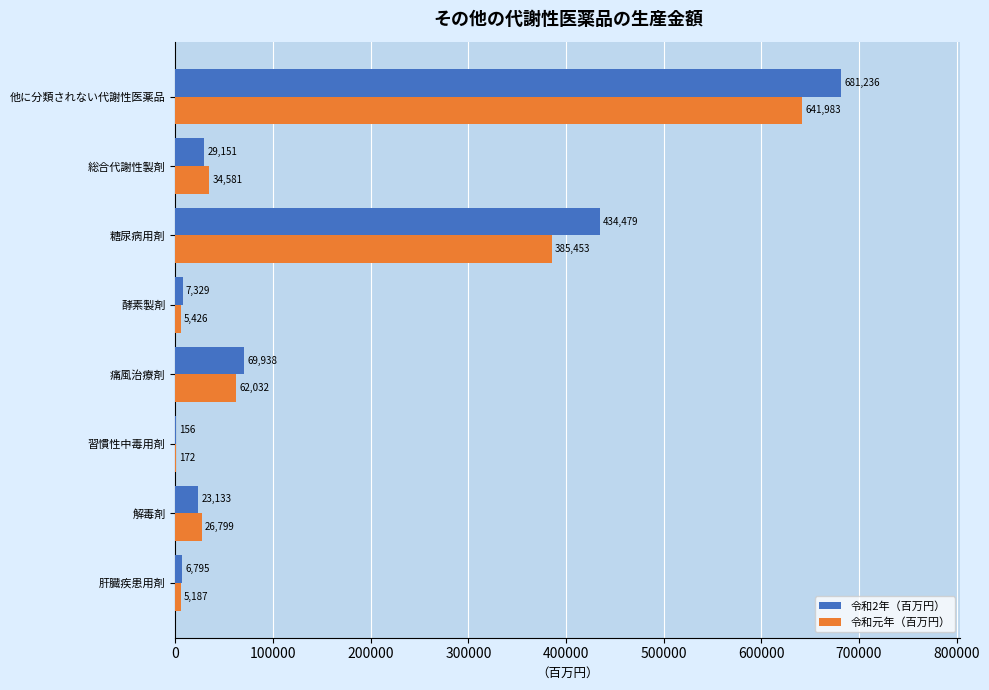

The 令和元年（百万円） series shows 5426 at 酵素製剤. True or false?

True